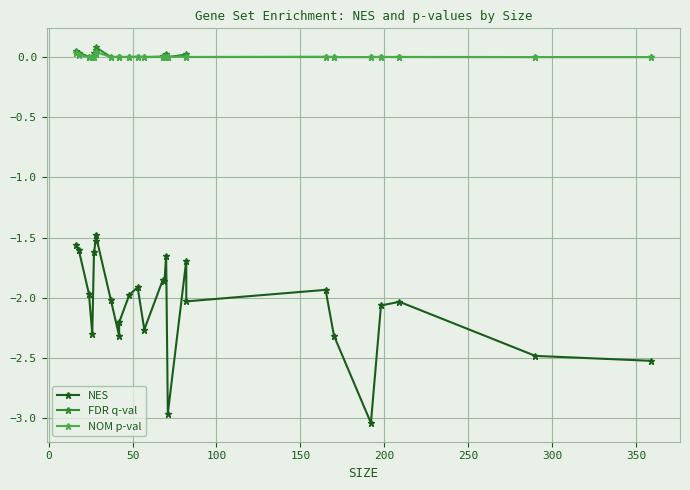

What are all the series names shown in the legend?

NES, FDR q-val, NOM p-val